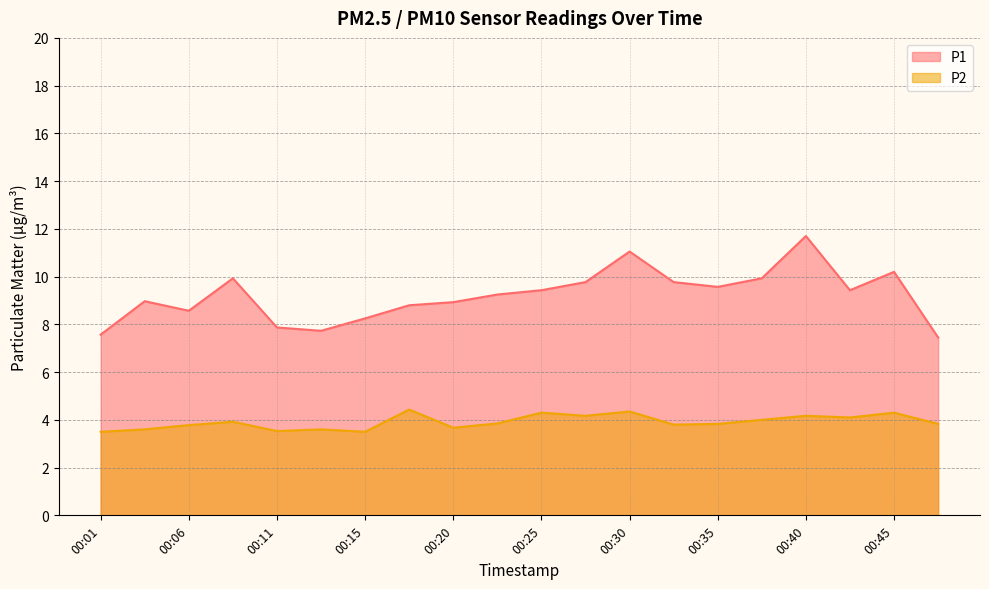

Reading left to right, list all the values displayed in this chart.

P1: 00:01=7.6	00:03=9.0	00:06=8.6	00:08=9.9	00:11=7.9	00:13=7.7	00:15=8.2	00:18=8.8	00:20=8.9	00:23=9.2	00:25=9.4	00:28=9.8	00:30=11.1	00:33=9.8	00:35=9.6	00:37=9.9	00:40=11.7	00:42=9.4	00:45=10.2	00:47=7.5
P2: 00:01=3.5	00:03=3.6	00:06=3.8	00:08=3.9	00:11=3.5	00:13=3.6	00:15=3.5	00:18=4.4	00:20=3.7	00:23=3.9	00:25=4.3	00:28=4.2	00:30=4.3	00:33=3.8	00:35=3.8	00:37=4.0	00:40=4.2	00:42=4.1	00:45=4.3	00:47=3.8